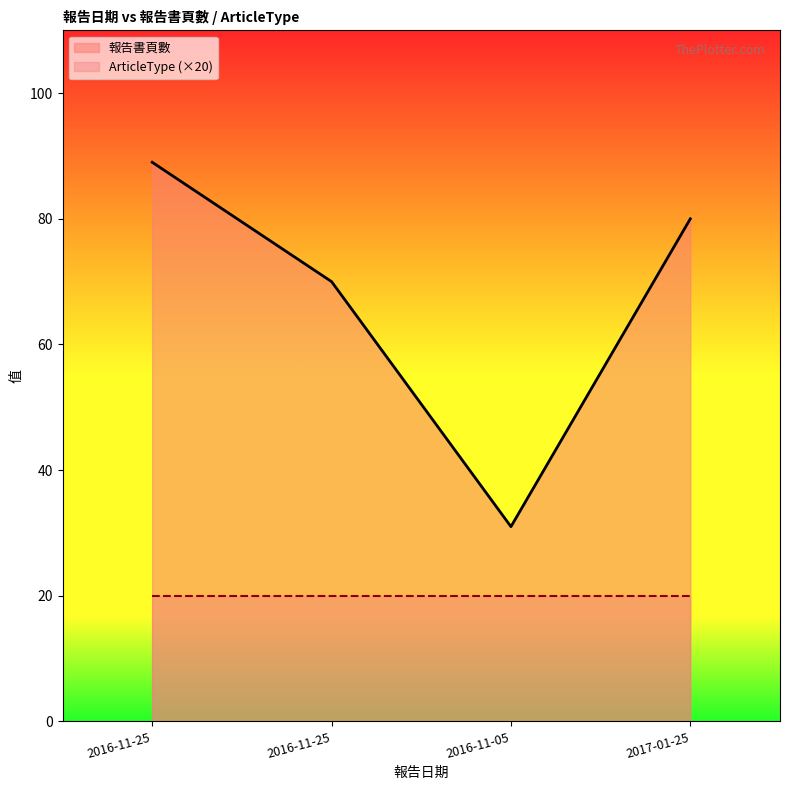

What is the difference between the values at 2016-11-25 and 2016-11-25?

19